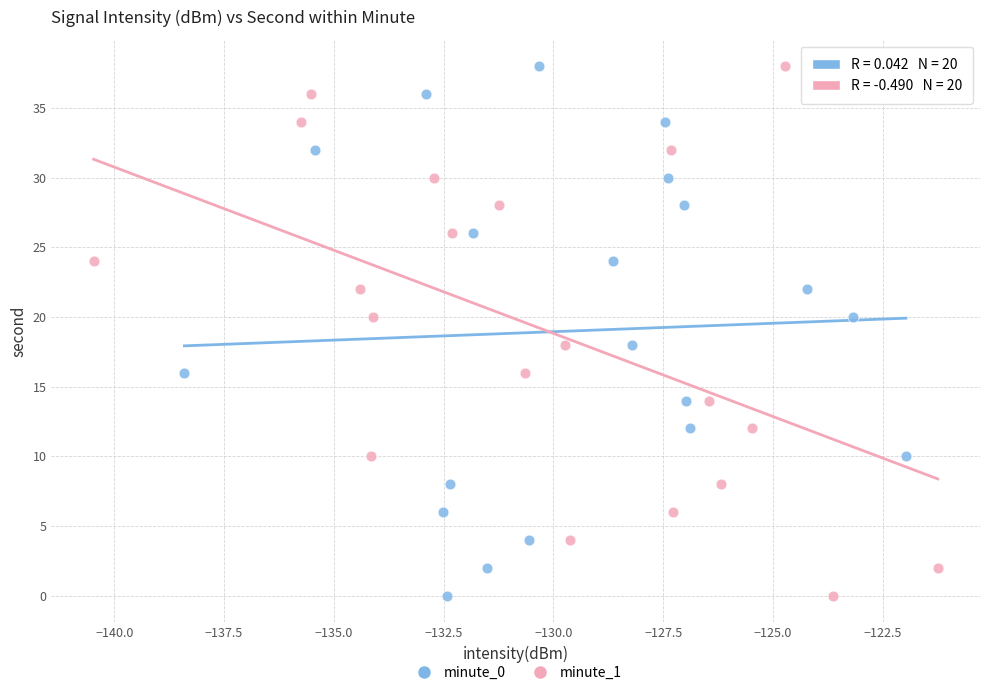

What are all the series names shown in the legend?

minute_0, minute_1